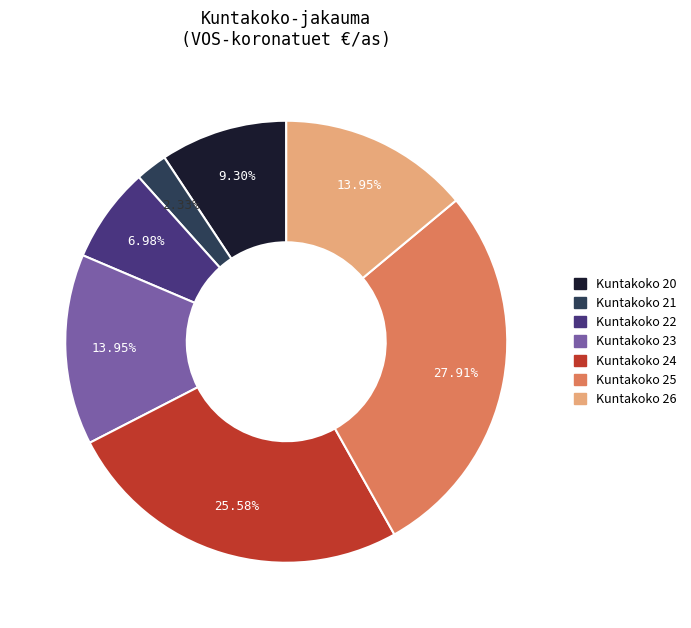

Does any single category account for the majority?

No